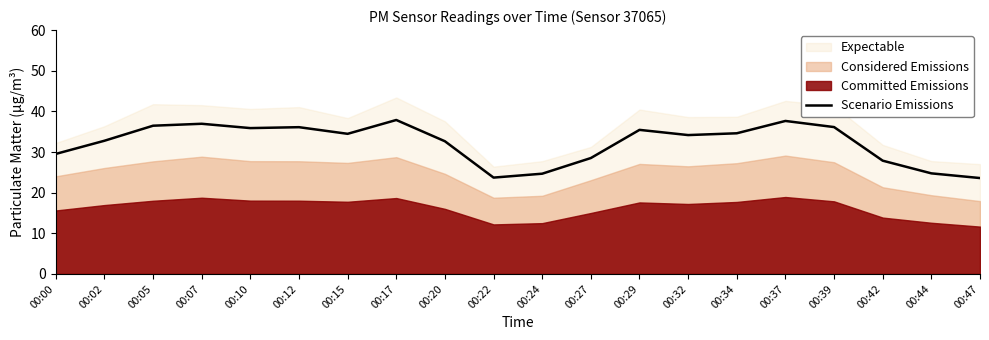

Reading left to right, transcribe all the data shown in this chart.

00:00=29.5	00:02=32.8	00:05=36.5	00:07=36.9	00:10=35.9	00:12=36.1	00:15=34.5	00:17=37.9	00:20=32.6	00:22=23.7	00:24=24.7	00:27=28.5	00:29=35.4	00:32=34.2	00:34=34.6	00:37=37.6	00:39=36.1	00:42=27.9	00:44=24.7	00:47=23.6